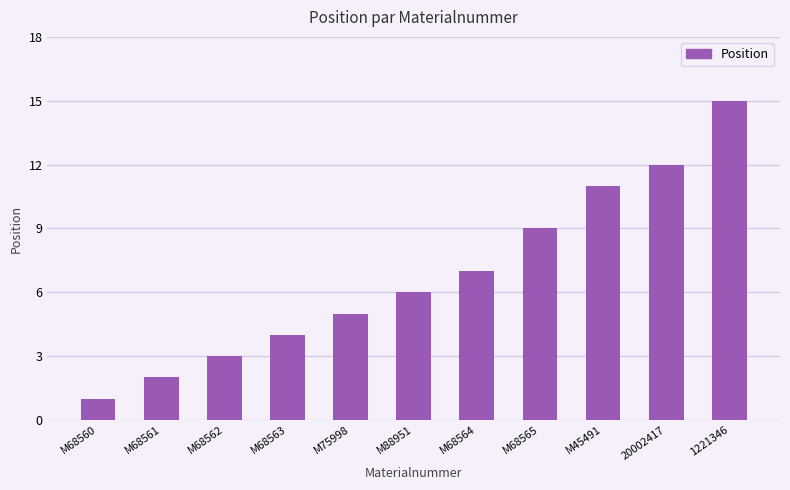

Which label corresponds to the smallest value in the chart?

M68560